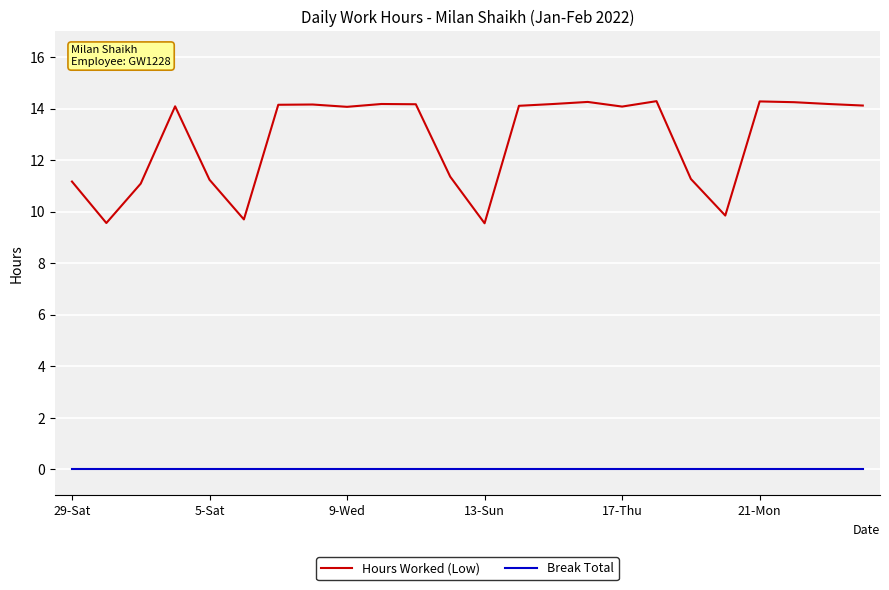

True or false: Break Total and Hours Worked (Low) cross at least once.

False